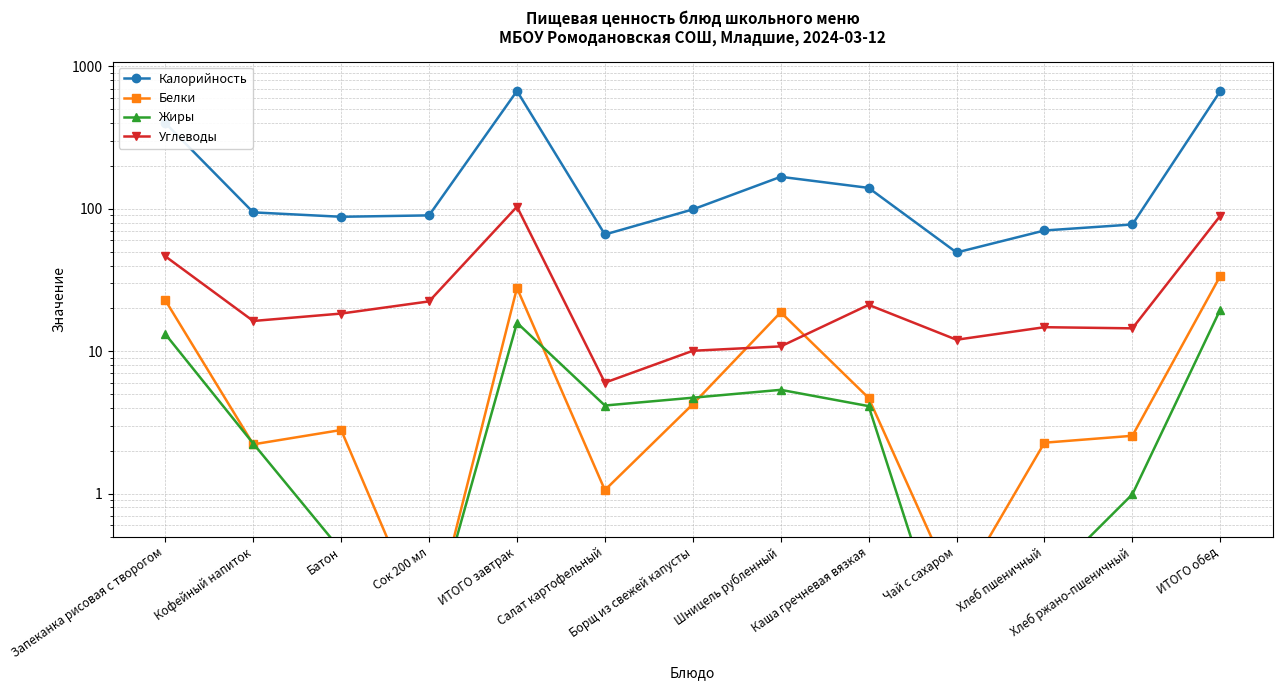

At Запеканка рисовая с творогом, list the series in order from largest to smallest.

Калорийность, Углеводы, Белки, Жиры